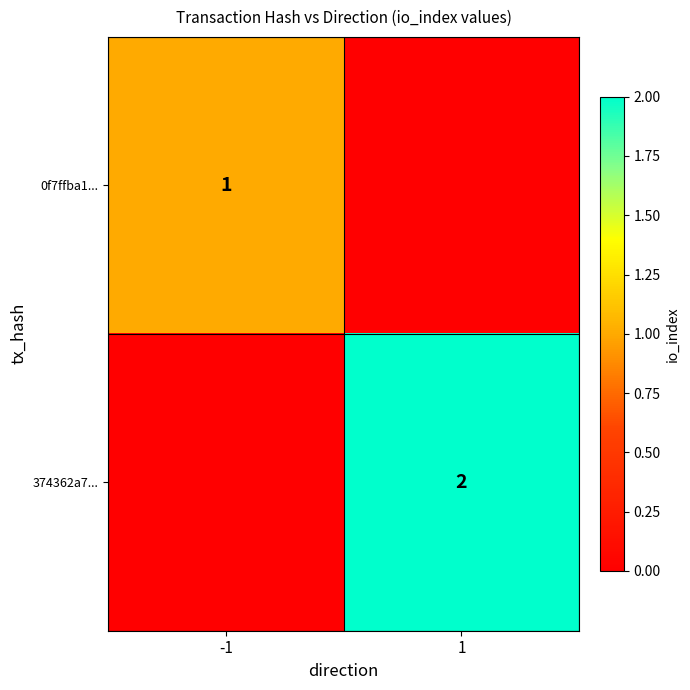

True or false: 0f7ffba1... has a value of 1 at -1.

True